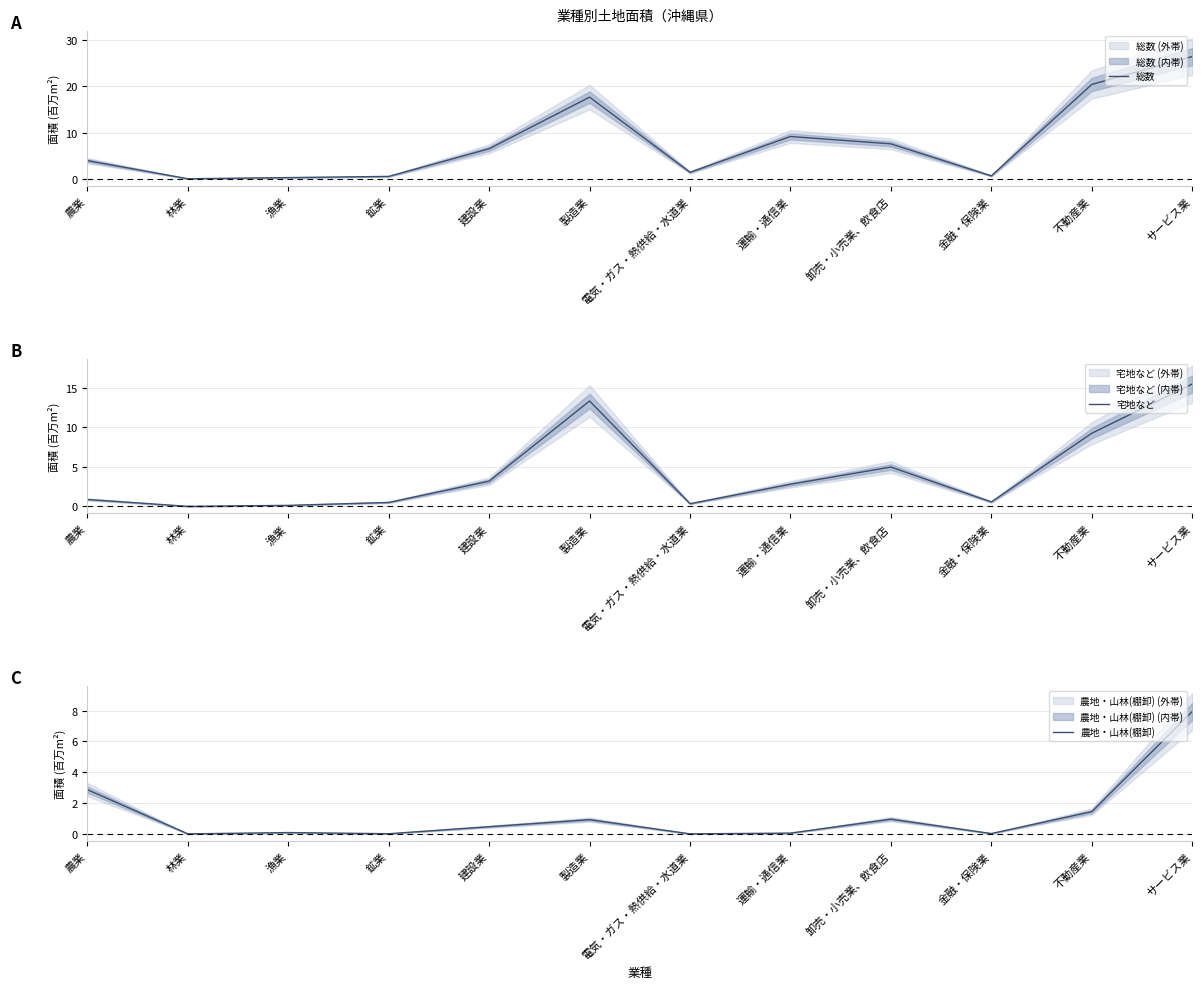

What is the minimum value for 総数?

0.1